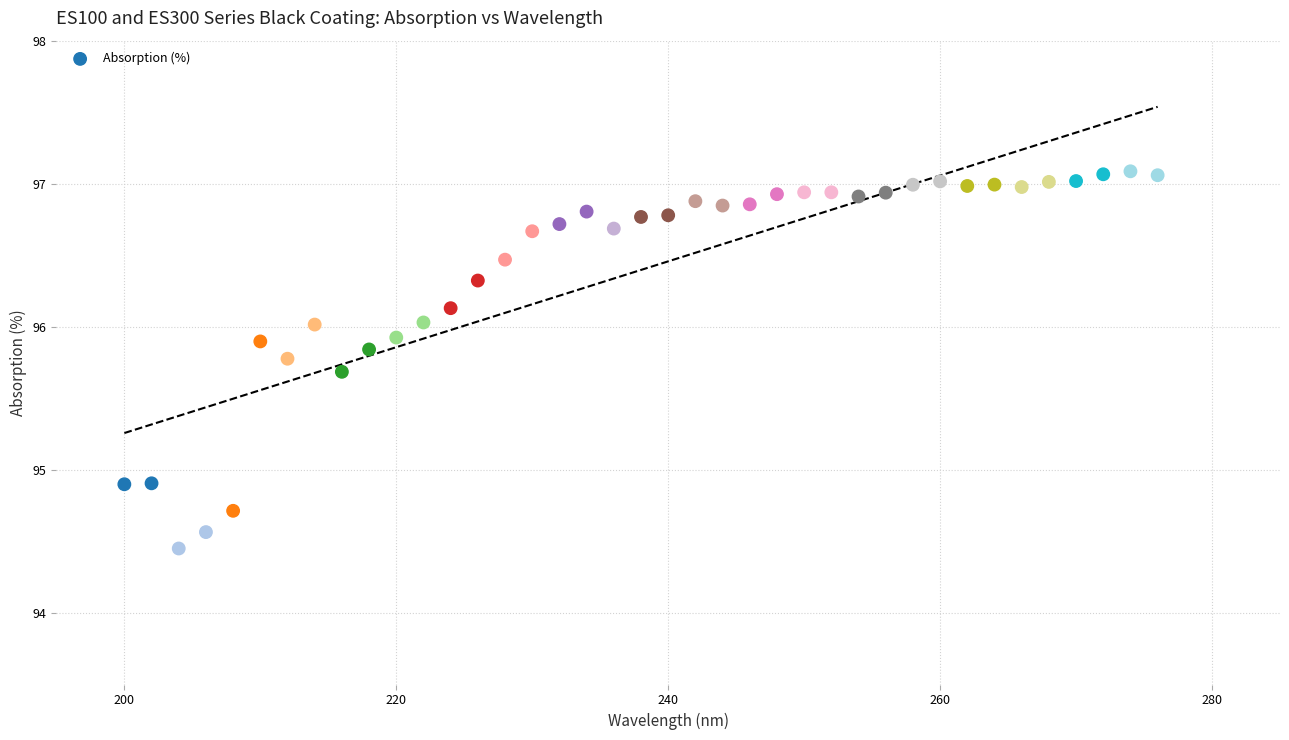

What is the range of Y values (max minus min)?

2.6